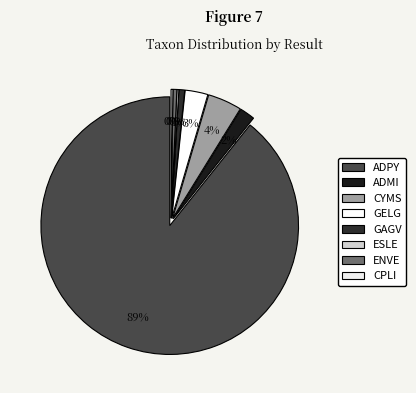

To the nearest percent, what is the average slice percentage?

12%